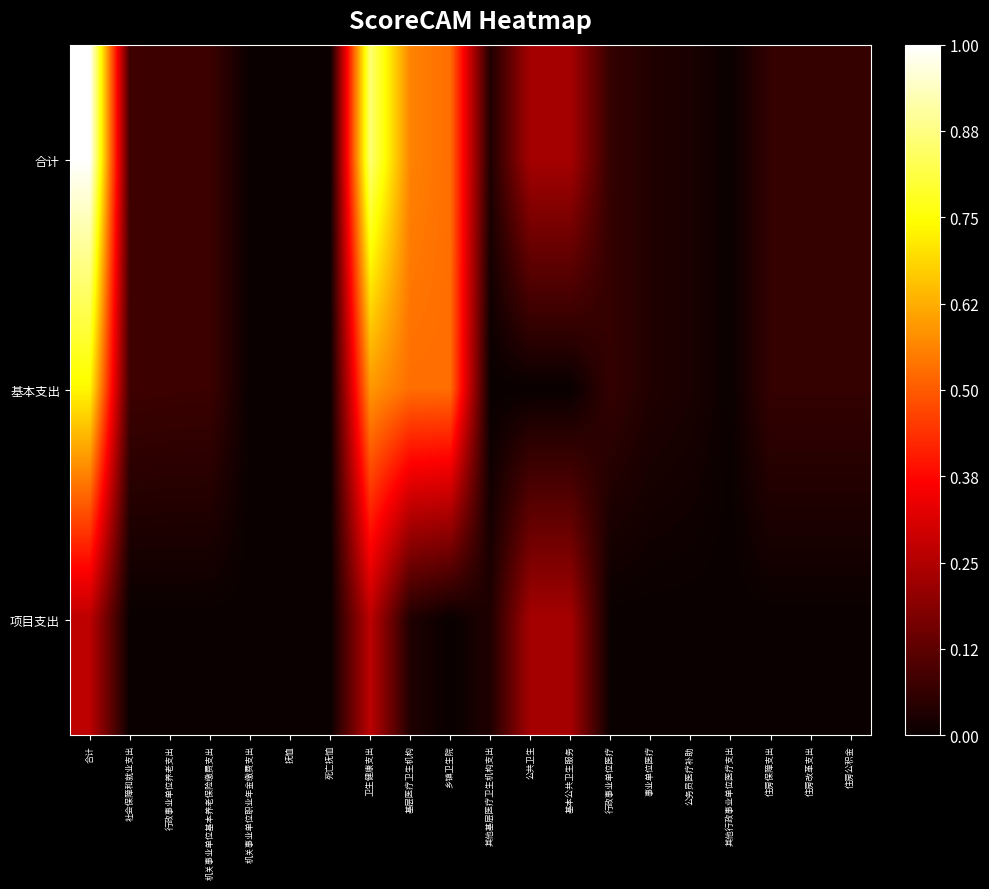

Which has a higher value, 死亡抚恤 or 行政事业单位医疗?

行政事业单位医疗